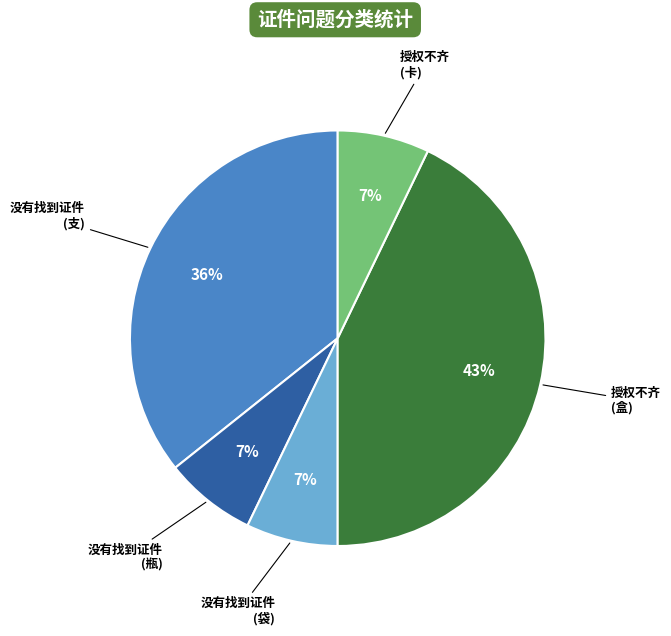

Does any single category account for the majority?

No